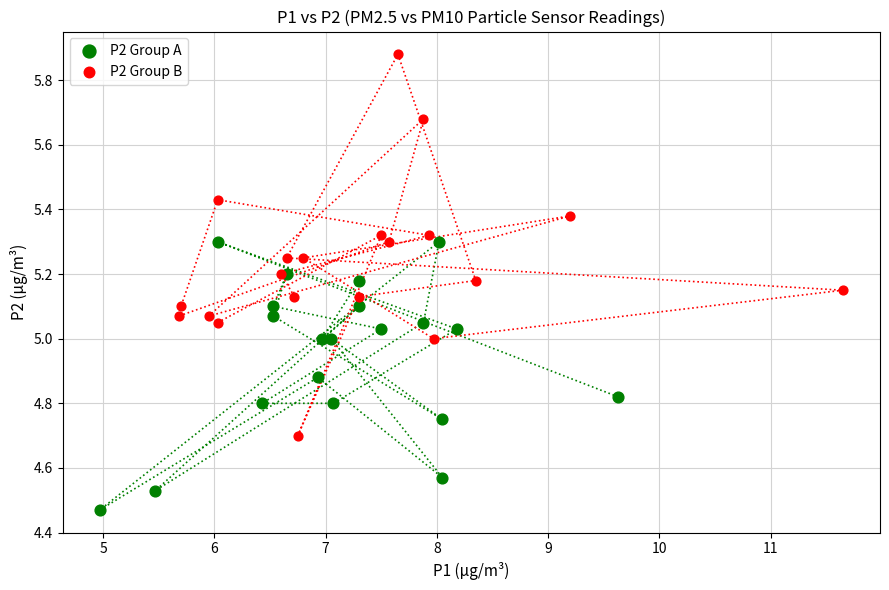

Which series contains the lowest Y value?

P2 Group A